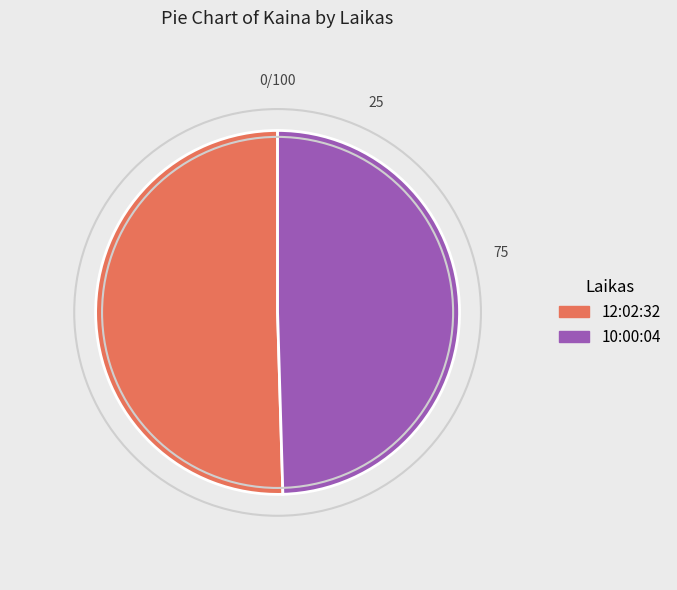

Rank the categories by value from lowest to highest.

10:00:04, 12:02:32